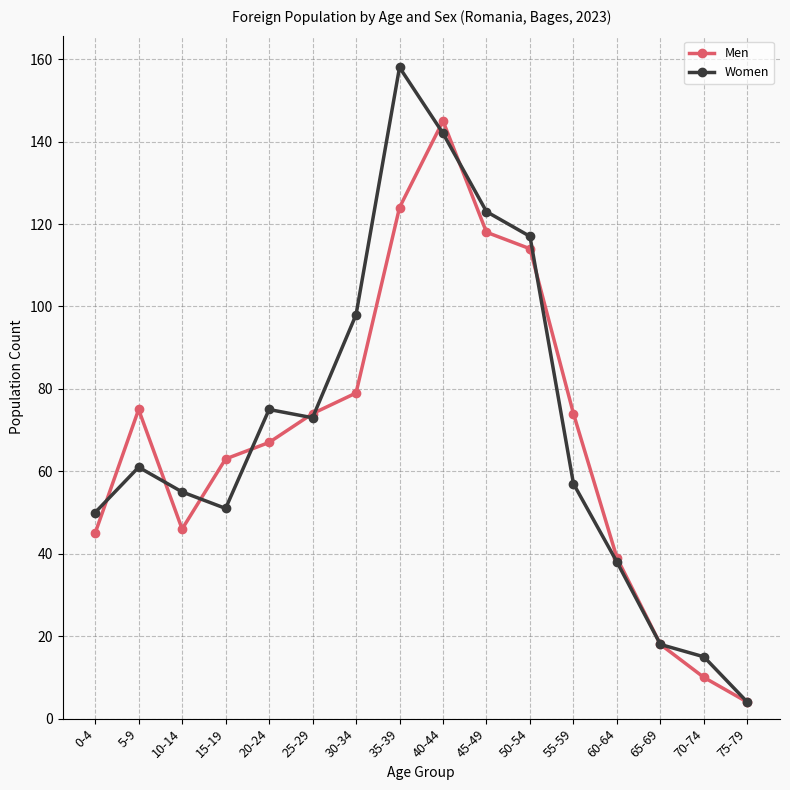

At which label is Women closest to 81?

20-24